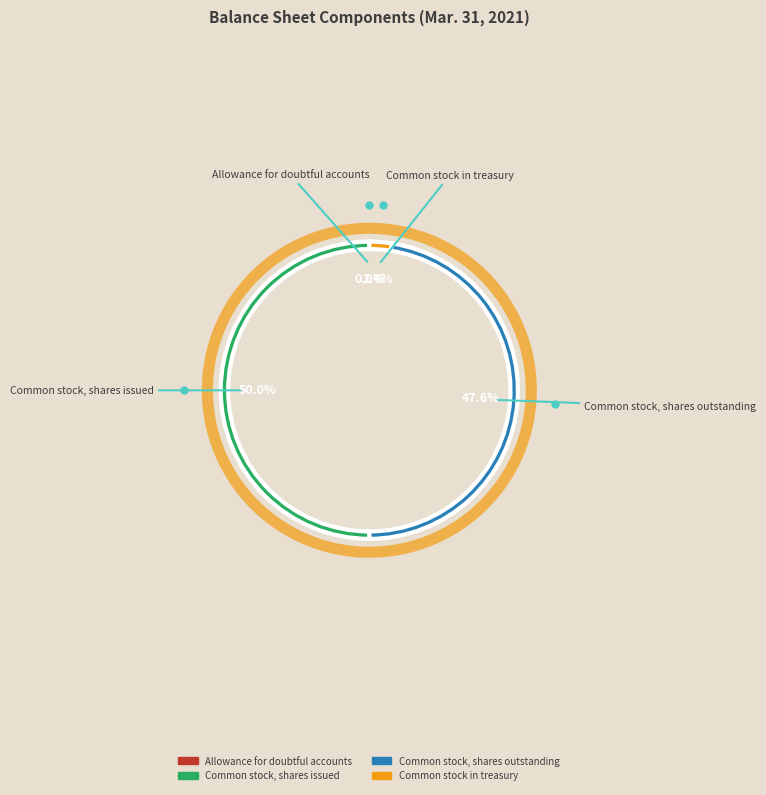

Does Common stock in treasury represent more than half of the total?

No